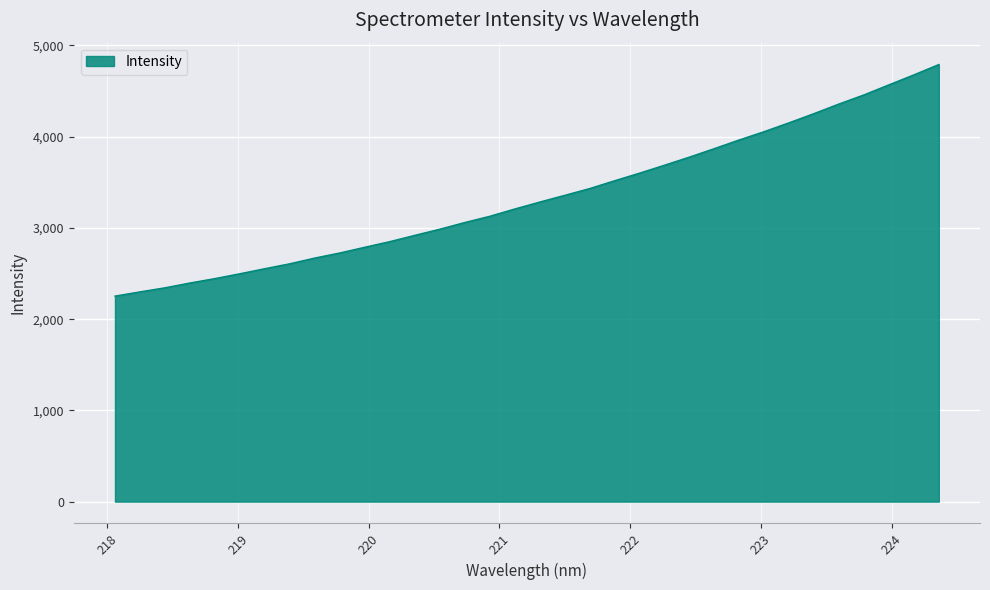

What is the difference between the maximum and minimum values?

2538.5